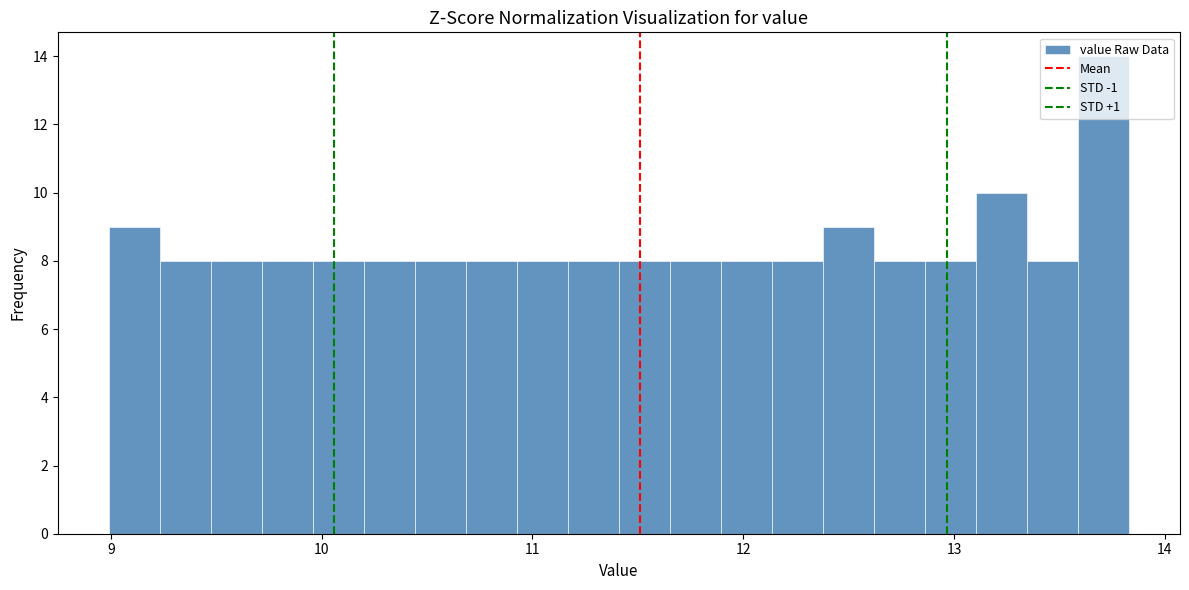

Around what value on the x-axis is the tallest bar? Give the approximate position of its centre, as read against the axis.

13.7